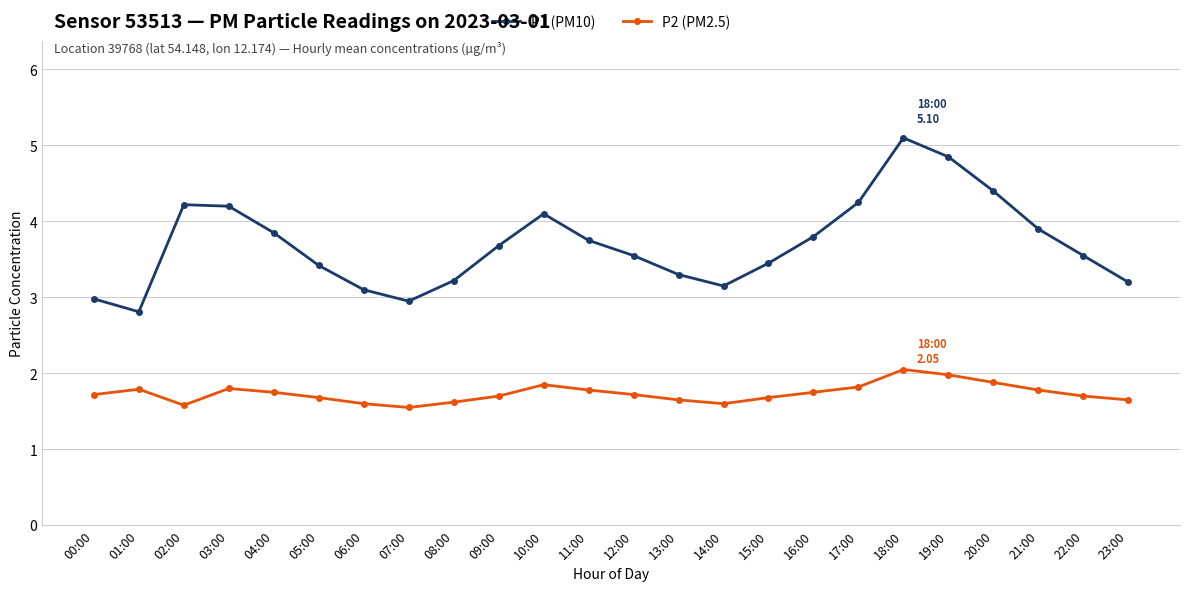

What is the value of the P2 (PM2.5) point at the 7th from the left?

1.6